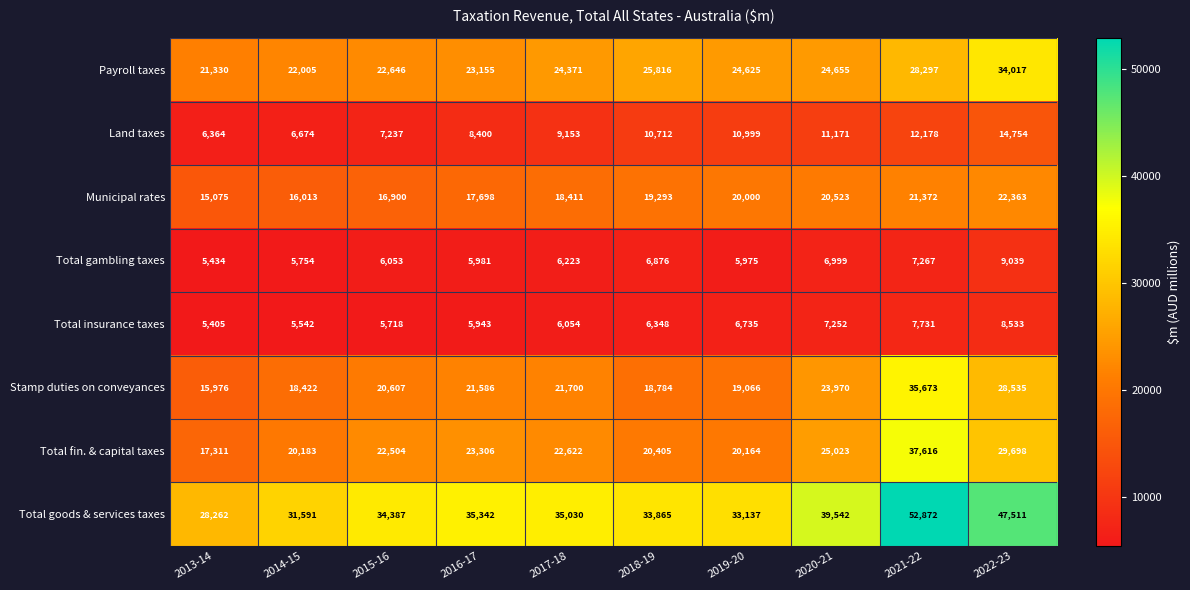

At how many categories does at least one series exceed 51581?

1